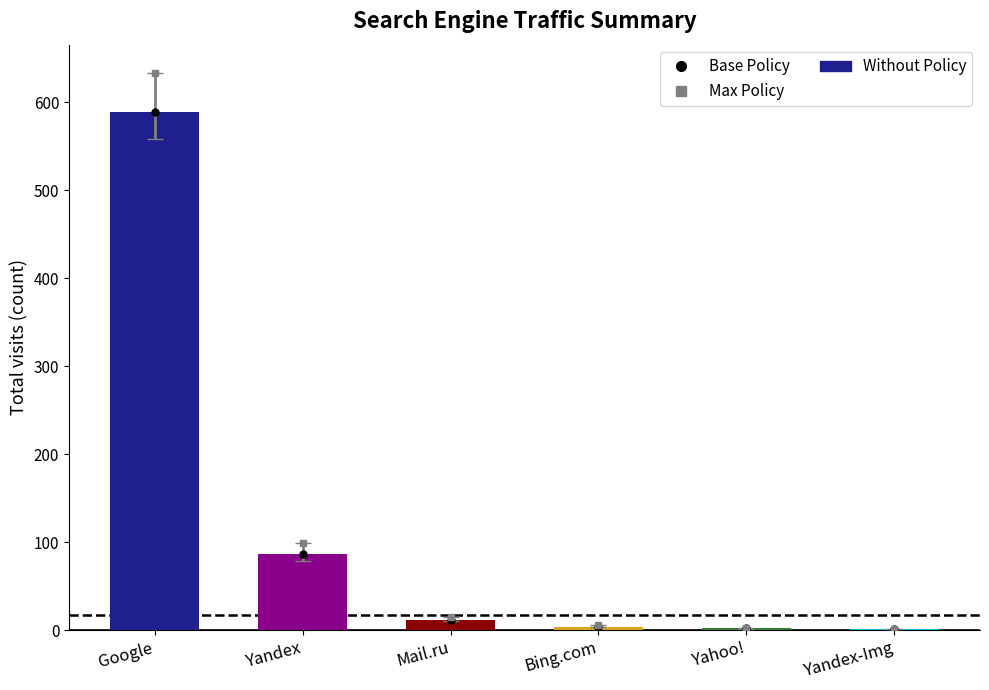

Are the bars horizontal?

No